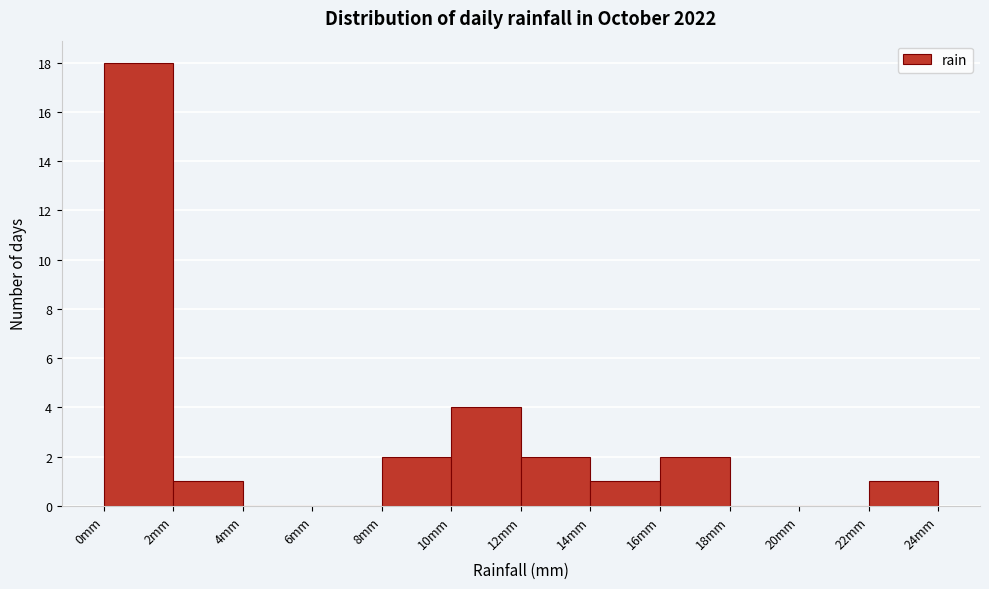

What is the height of the bar covering 12 to 14 on the x-axis? The values are not printed on the chart, so give them approximately, as read against the axis.

2